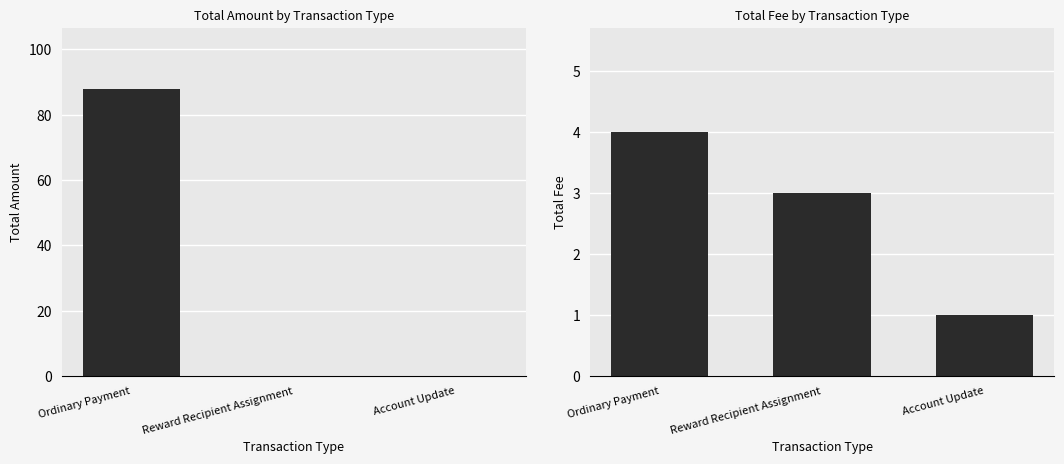

Reading right to left, transcribe all the data shown in this chart.

Amount: Account Update=0.0	Reward Recipient Assignment=0.0	Ordinary Payment=88.0
Fee: Account Update=1.0	Reward Recipient Assignment=3.0	Ordinary Payment=4.0